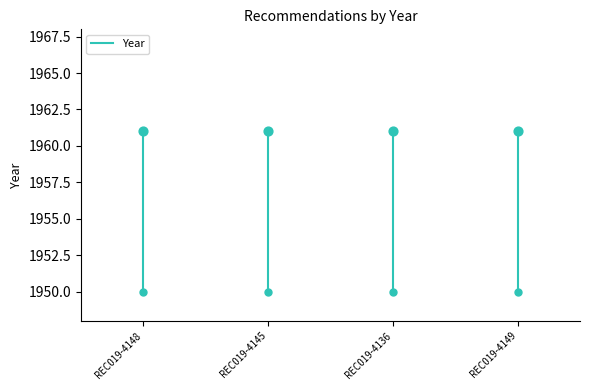

What is the ratio of the value at REC019-4148 to the value at REC019-4145?

1.0